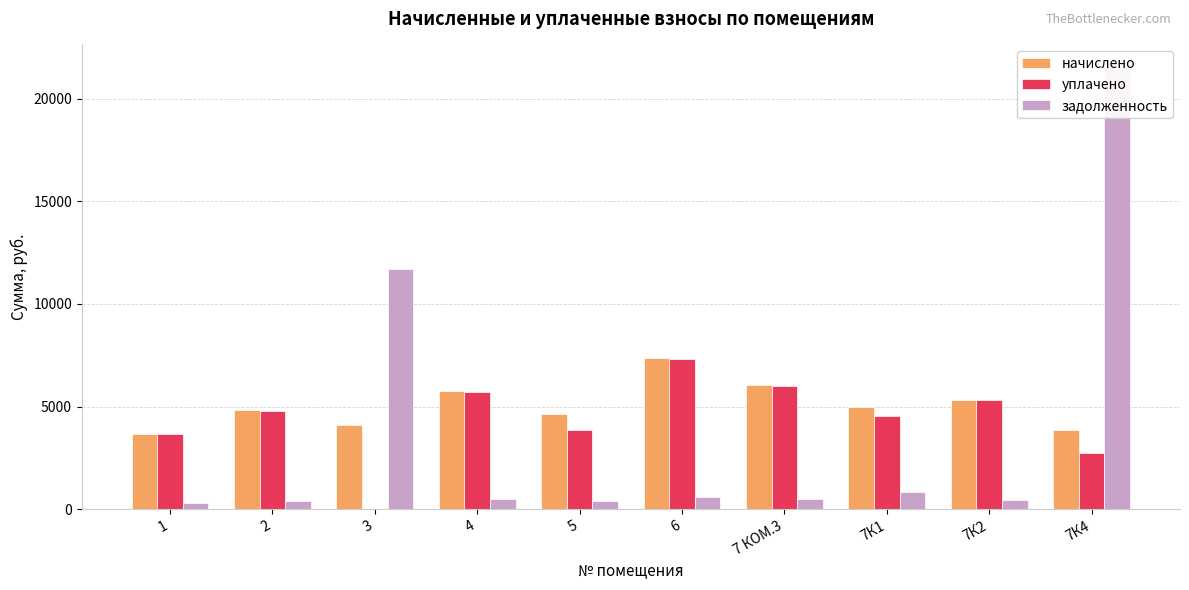

Which series has the widest spread of values?

задолженность